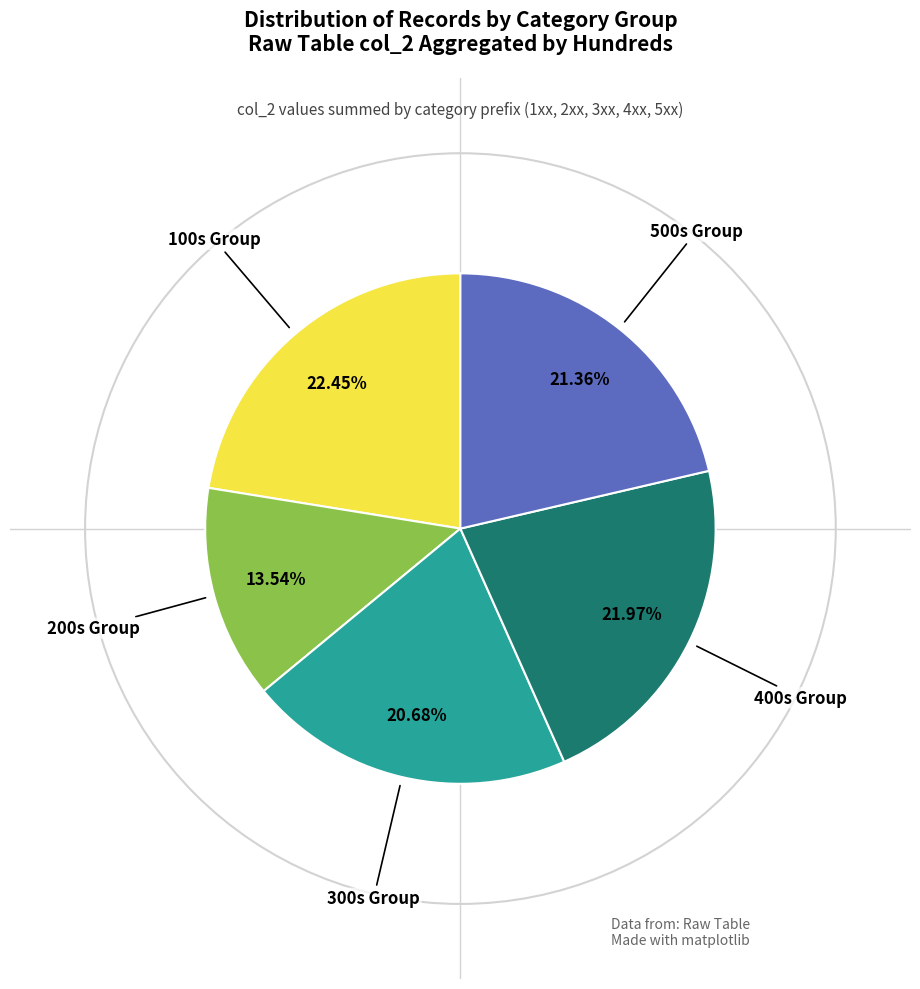

Does any single category account for the majority?

No